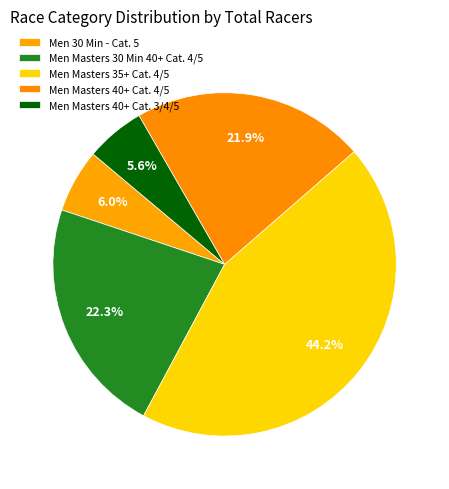

How many segments does this pie chart have?

5